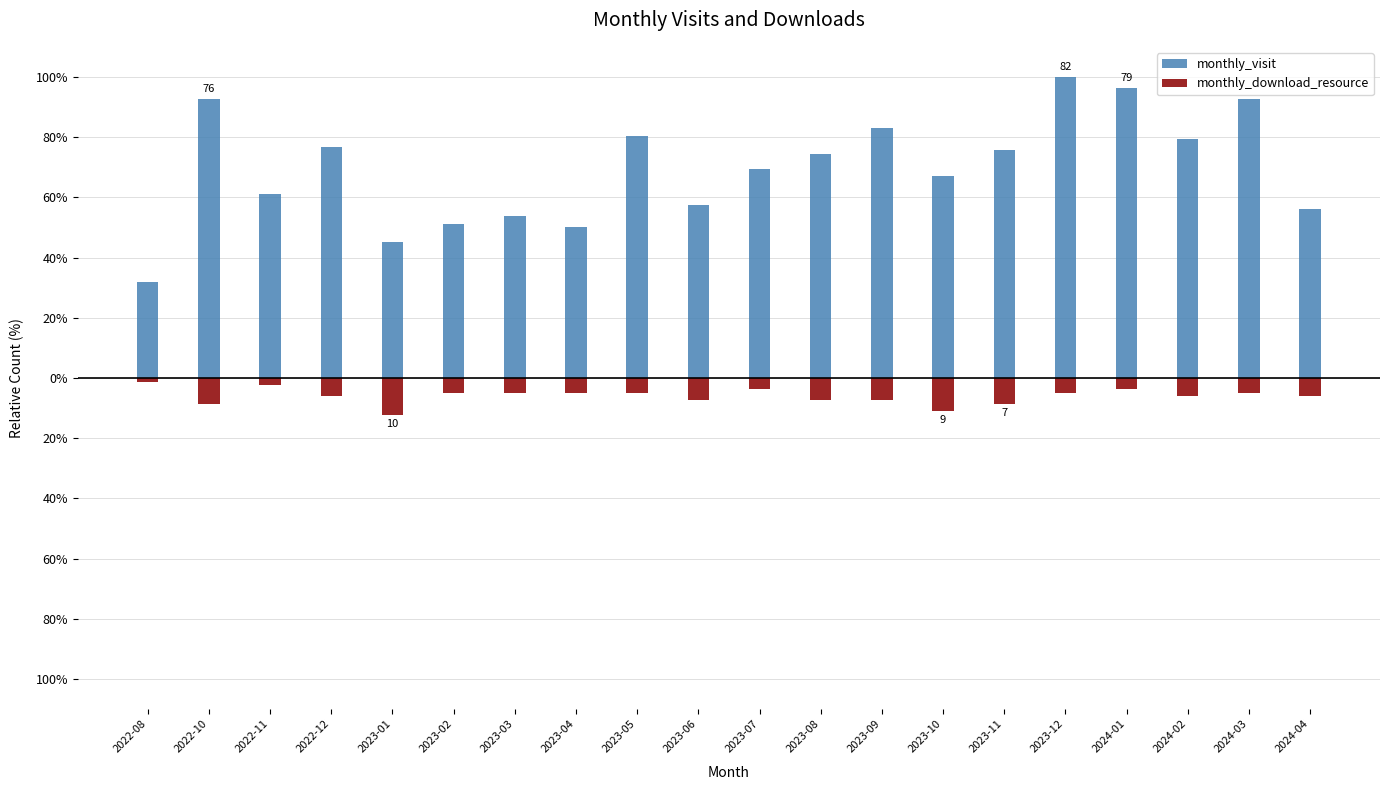

Which series has the largest total across all categories?

monthly_visit